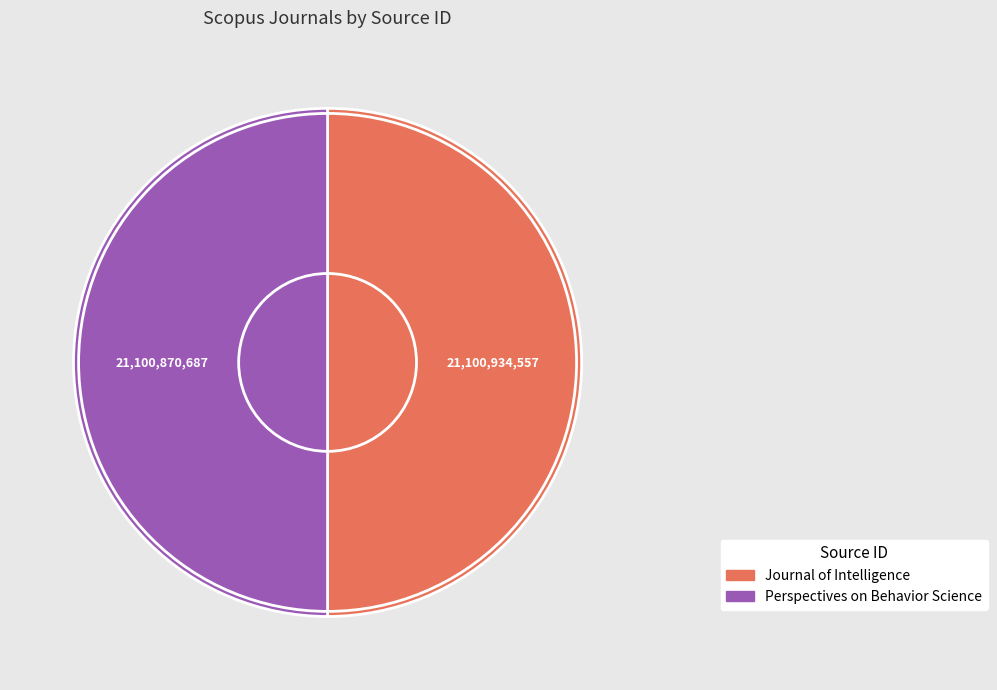

Approximately how many times larger is the value at Journal of Intelligence compared to Perspectives on Behavior Science?

1.0